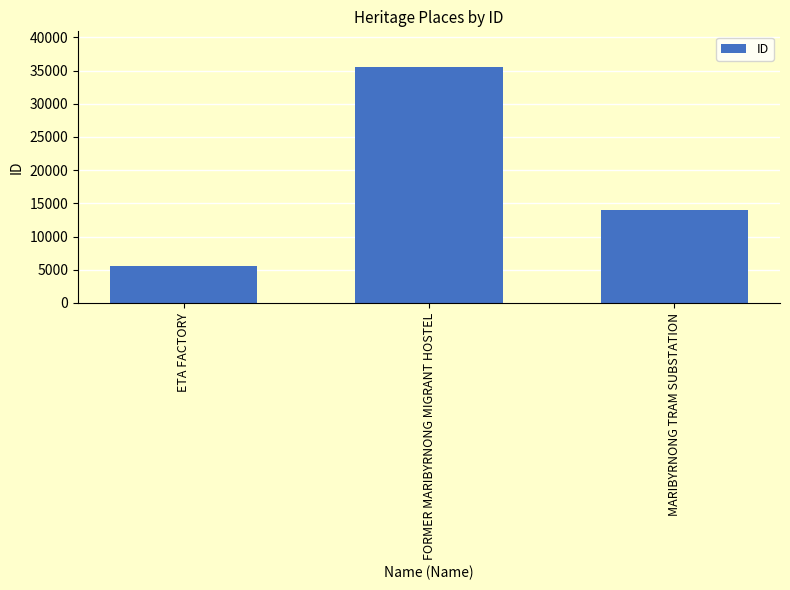

What is the change in value from FORMER MARIBYRNONG MIGRANT HOSTEL to MARIBYRNONG TRAM SUBSTATION?

-21620